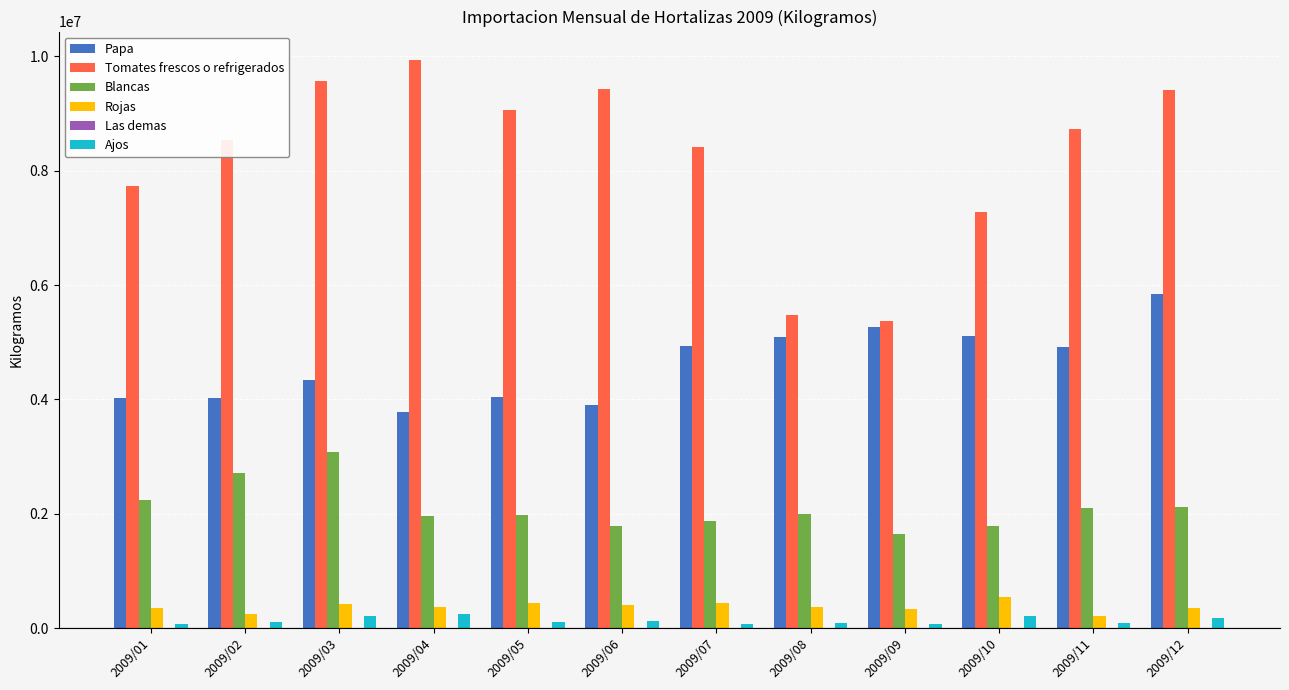

What is the sum of all Rojas values?

4495368.6